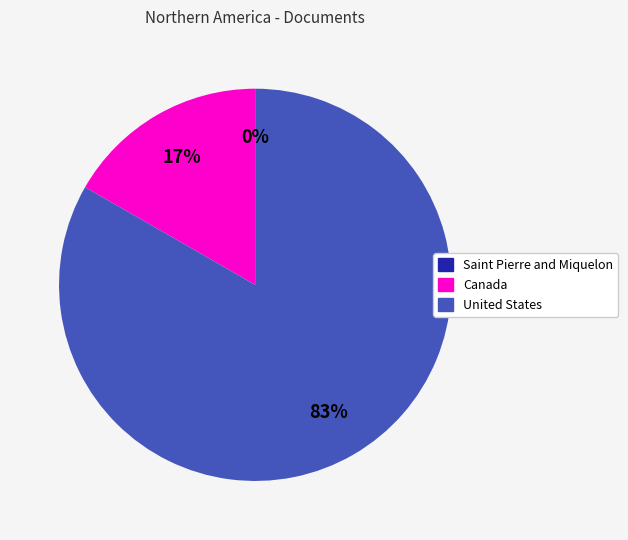

The Canada slice represents 17% of the pie. True or false?

True